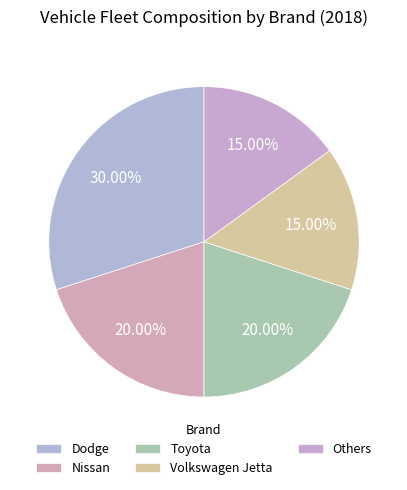

What percentage is the Volkswagen Jetta slice, to the nearest percent?

15%